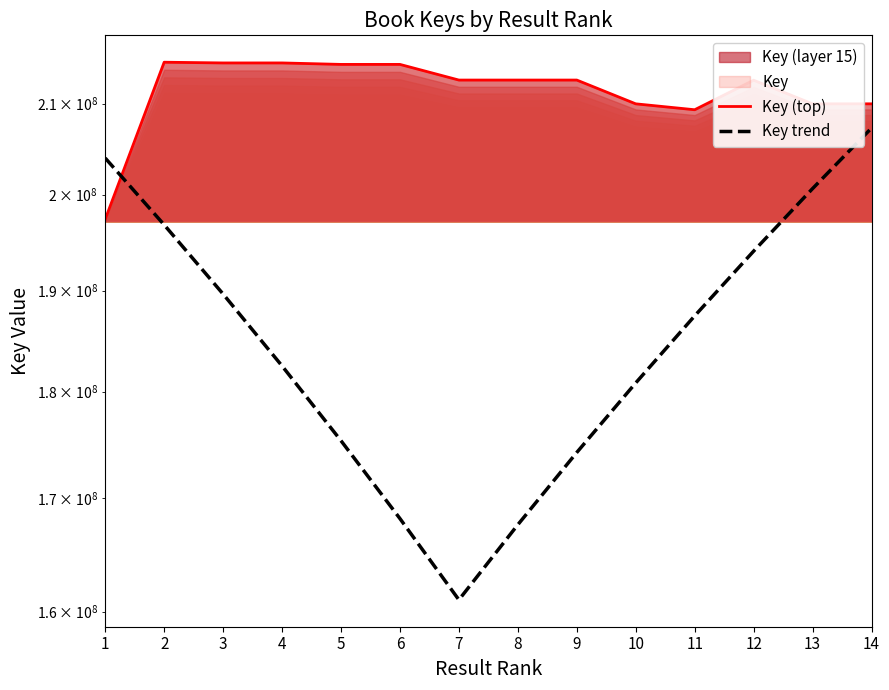

Which category has the highest value in the Key trend series?

14